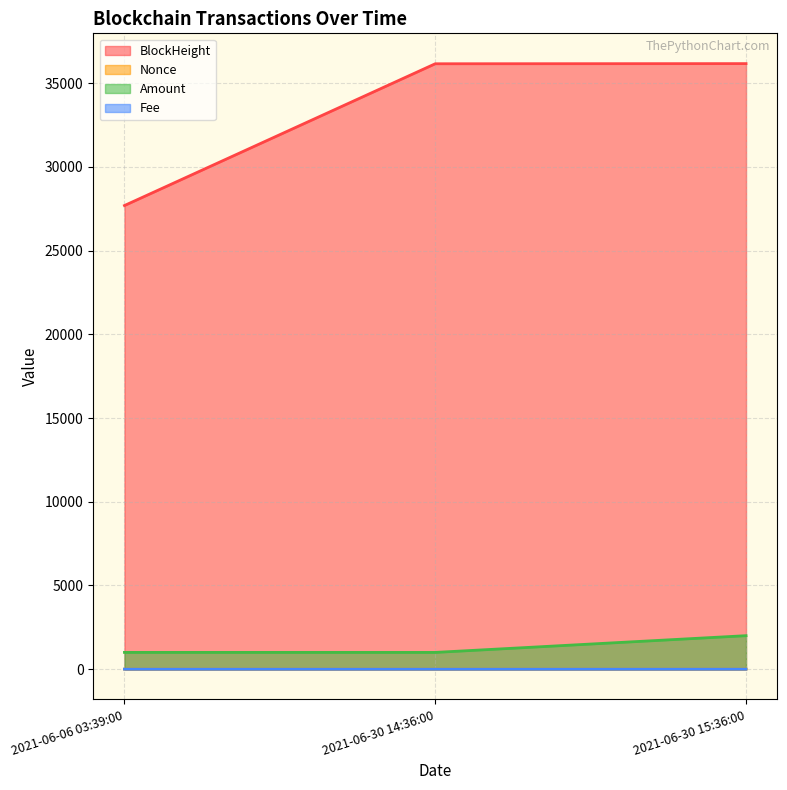

Rank the categories by Nonce value from highest to lowest.

2021-06-30 14:36:00, 2021-06-06 03:39:00, 2021-06-30 15:36:00